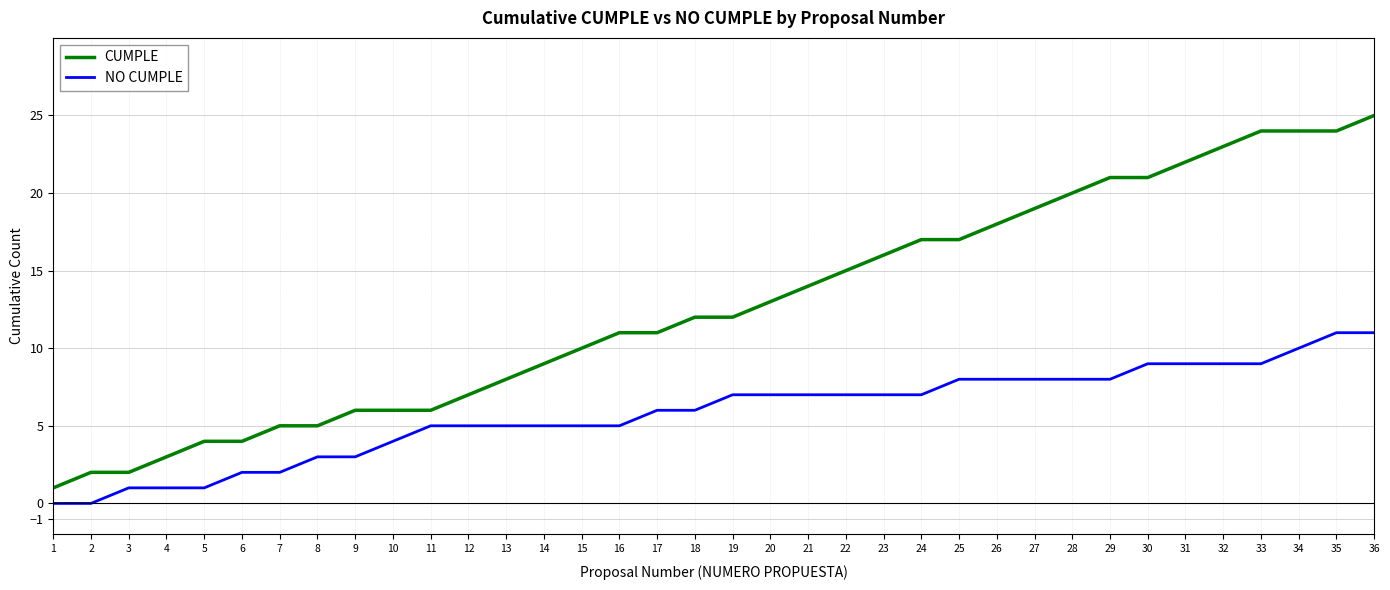

What is the difference between the NO CUMPLE values at 21 and 32?

2